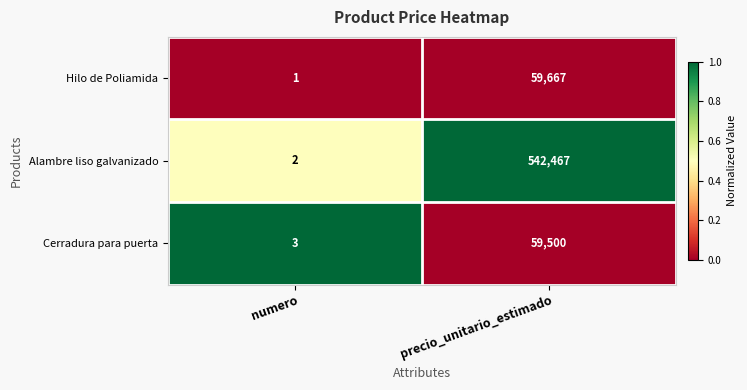

What is the sum of the Hilo de Poliamida values at numero and precio_unitario_estimado?

59668